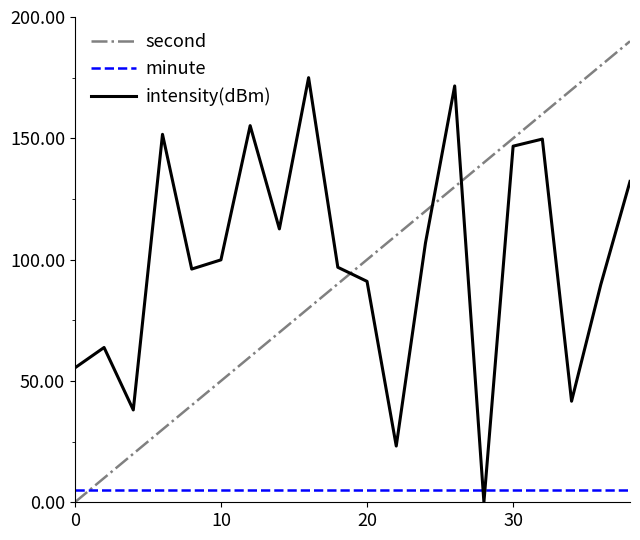

List the series in order of their peak value, lowest first.

minute, intensity(dBm), second